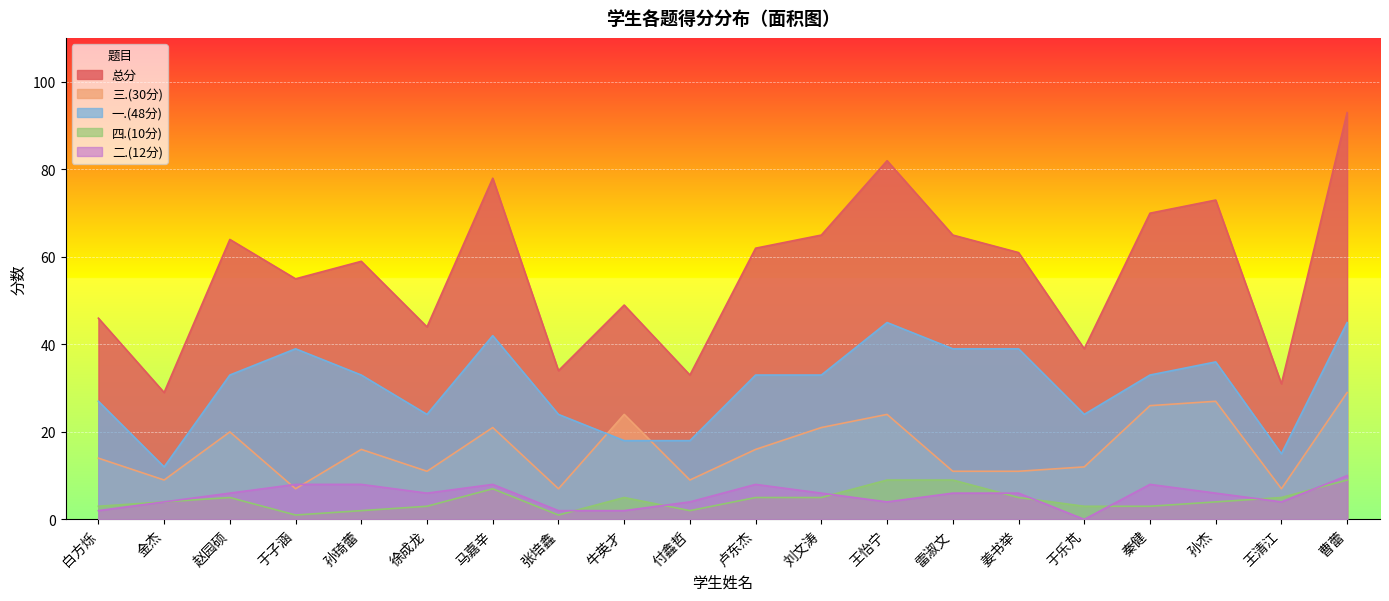

List the series in order of their peak value, highest first.

总分, 一.(48分), 三.(30分), 二.(12分), 四.(10分)